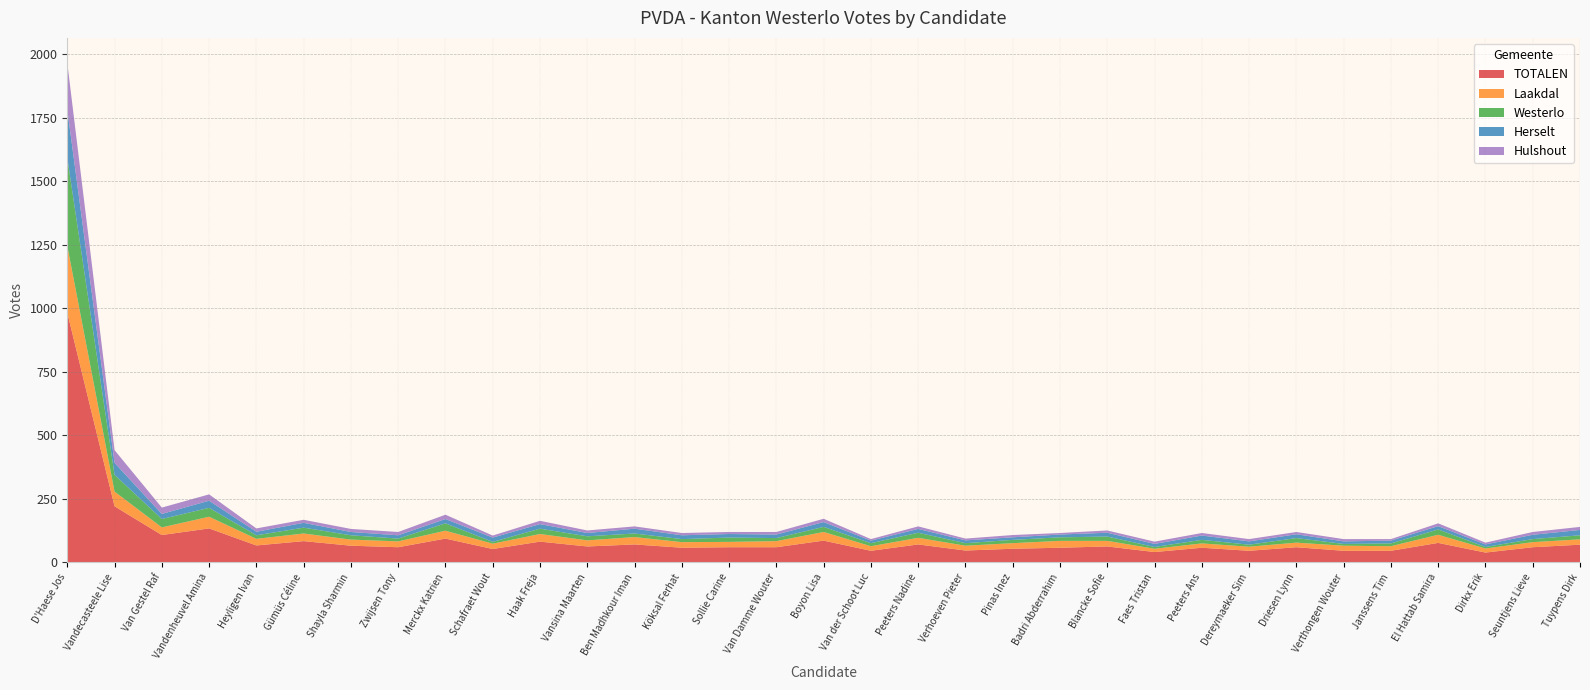

Reading right to left, transcribe all the data shown in this chart.

Laakdal: 21	20	16	32	18	20	18	16	17	13	22	27	22	19	26	18	34	24	21	22	29	24	30	21	31	23	24	30	26	46	30	58	263
Westerlo: 16	12	6	21	11	7	18	8	14	7	17	14	13	10	20	12	20	12	17	12	14	16	21	7	29	11	17	23	14	35	33	66	347
Herselt: 21	17	10	13	11	10	15	13	17	12	15	11	10	11	15	10	19	14	14	15	19	13	18	17	17	13	13	19	14	28	20	47	189
Hulshout: 12	11	7	11	6	9	9	9	10	9	9	6	9	7	10	6	13	10	8	9	9	10	13	8	17	13	12	12	13	25	25	50	184
TOTALEN: 70	60	39	77	46	46	60	46	58	41	63	58	54	47	71	46	86	60	60	58	71	63	82	53	94	60	66	84	67	134	108	221	983